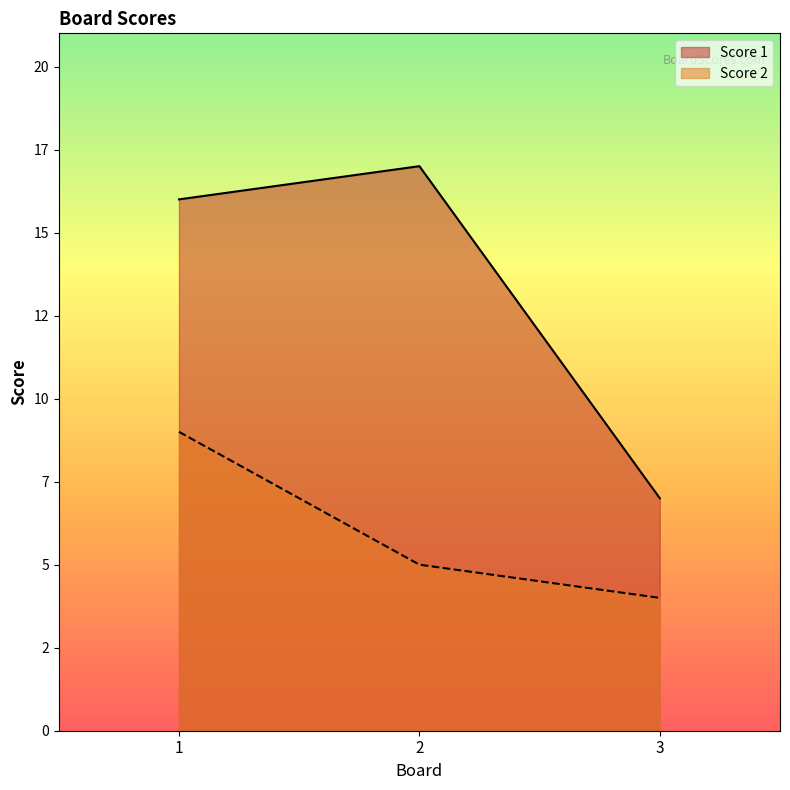

The Score 2 series shows 2 at 3. True or false?

False